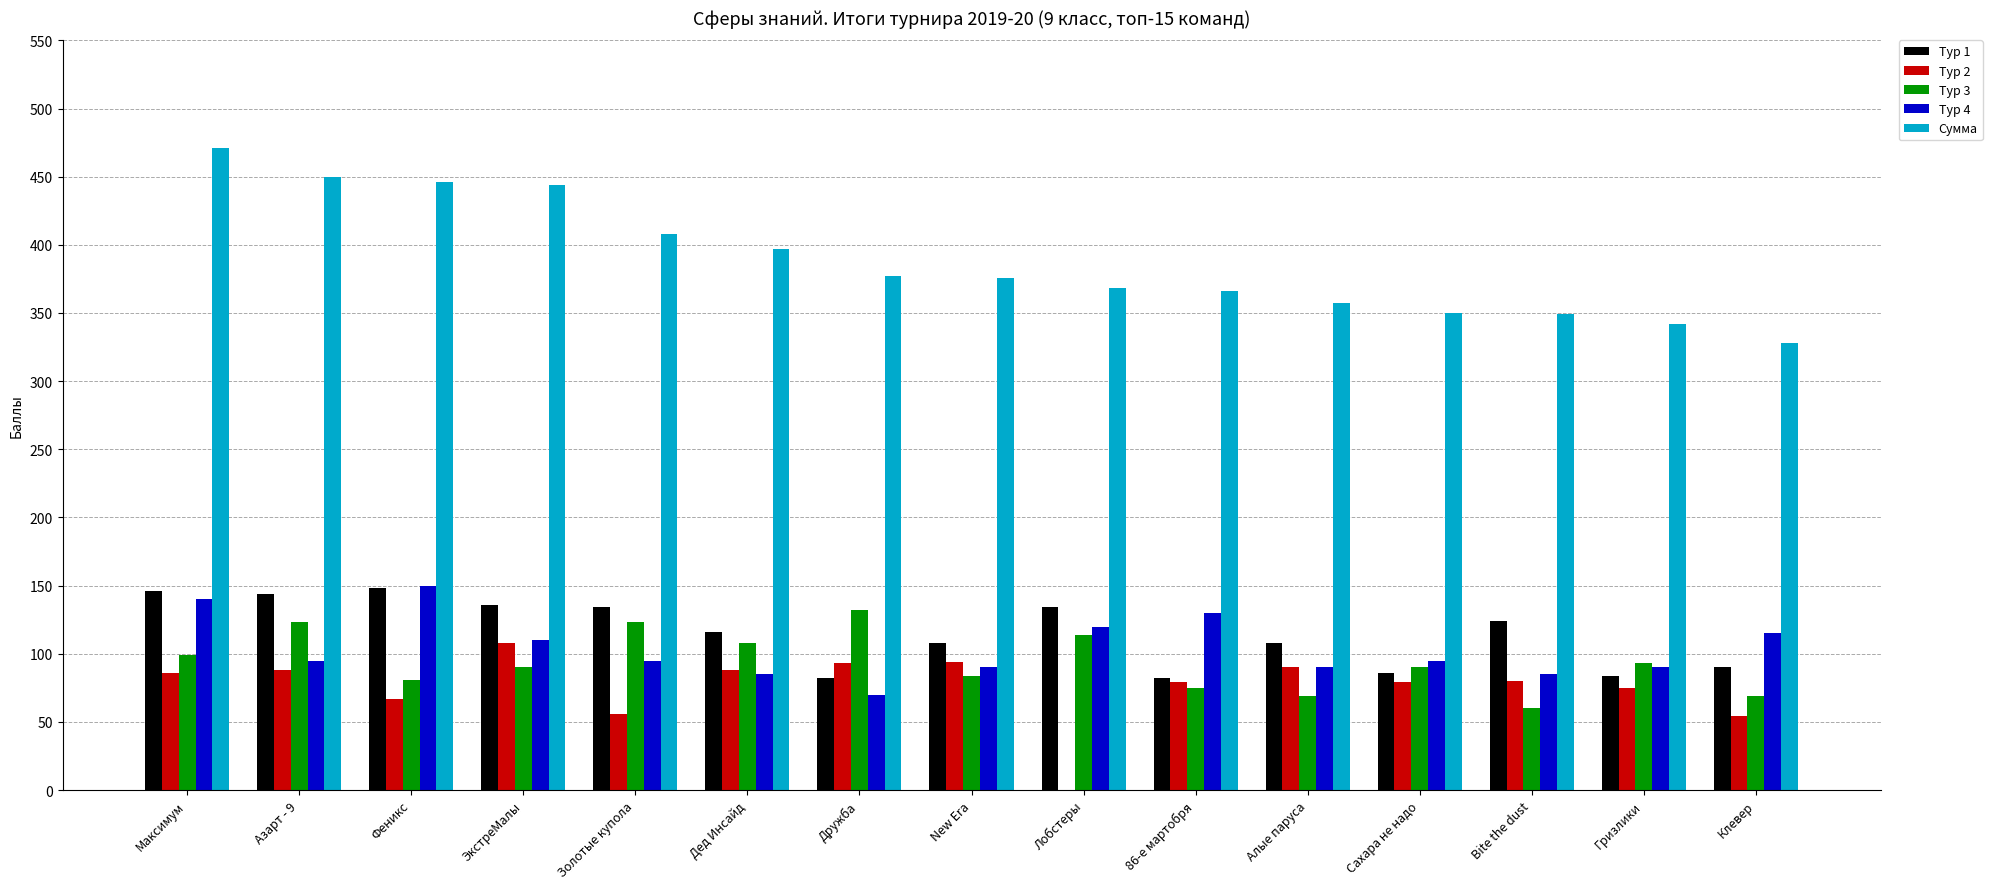

The Сумма series shows 408 at Золотые купола. True or false?

True